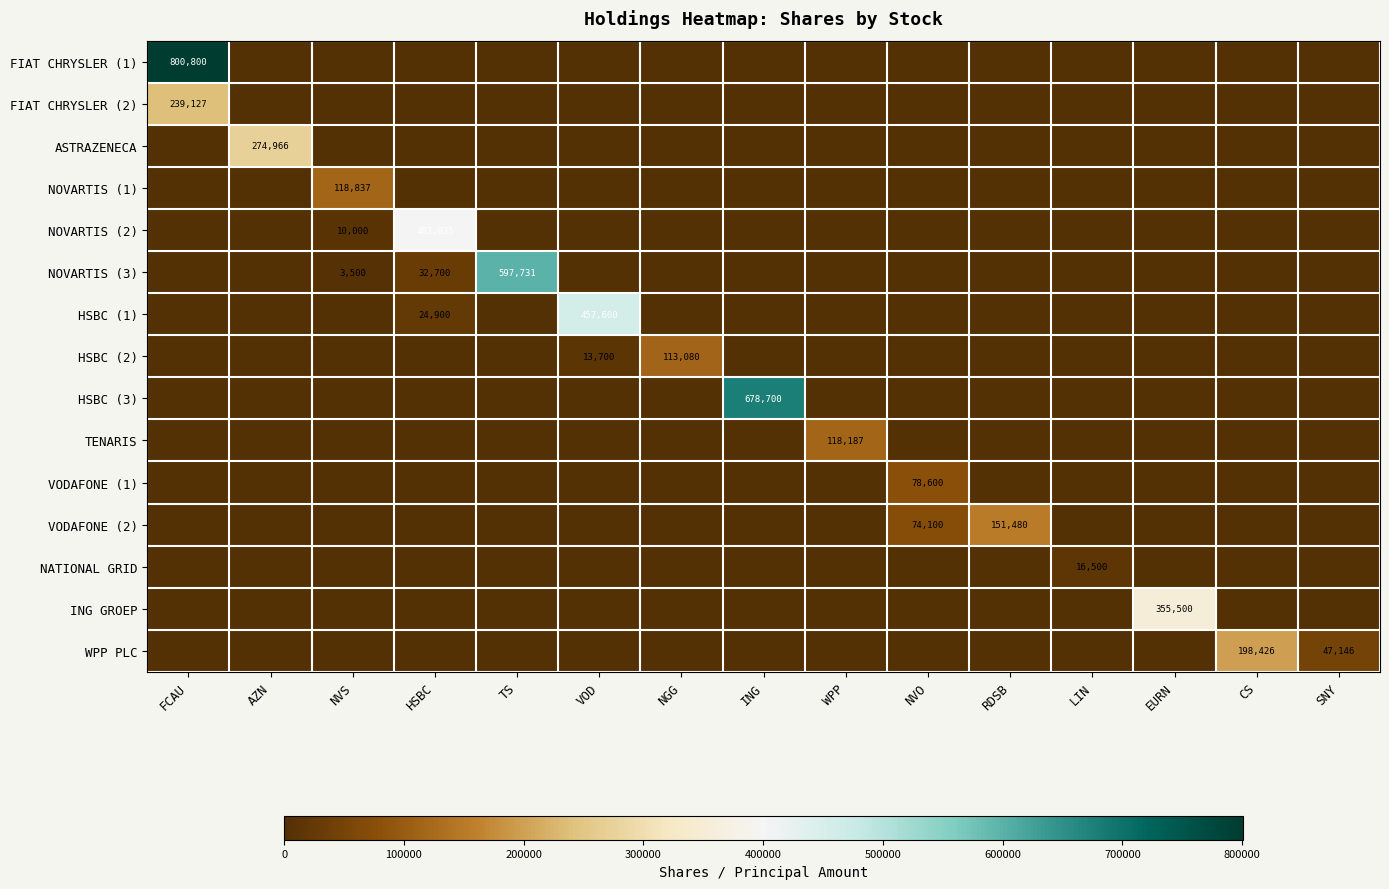

Which series has the widest spread of values?

FIAT CHRYSLER (1)